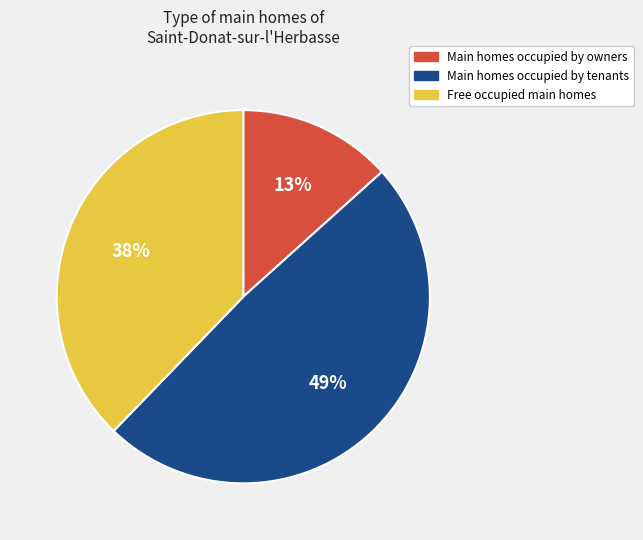

To the nearest percent, what is the average slice percentage?

33%